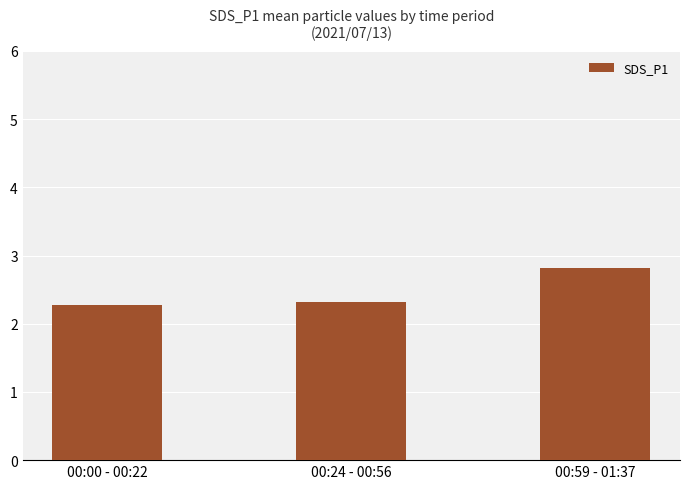

The value at 00:00 - 00:22 is 2.3. True or false?

True